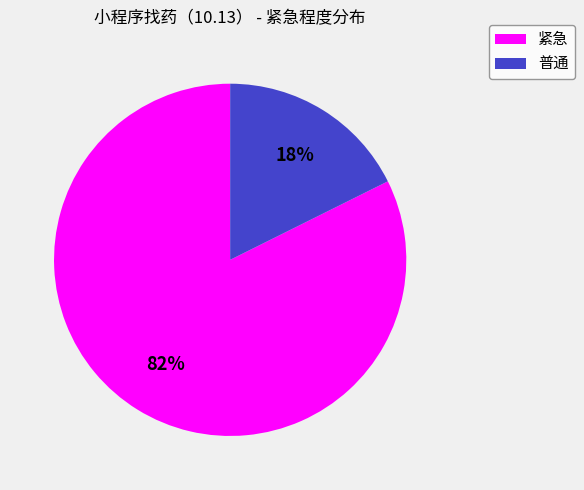

How many segments does this pie chart have?

2